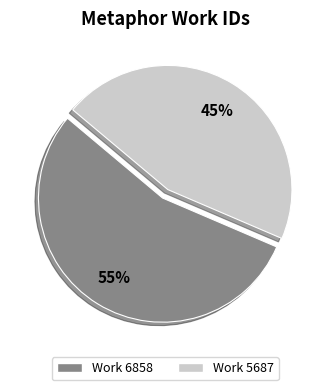

Is there a majority slice in this chart?

Yes